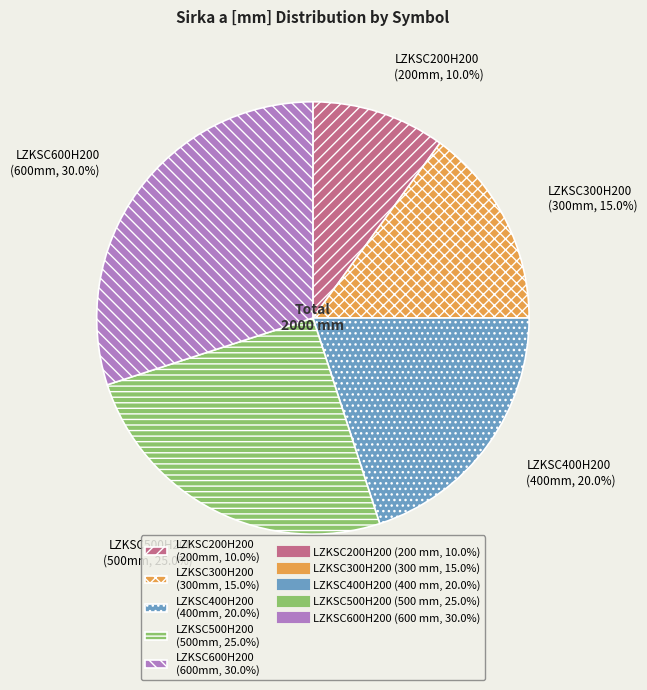

Combined, do LZKSC600H200 and LZKSC500H200 account for over 50%?

Yes